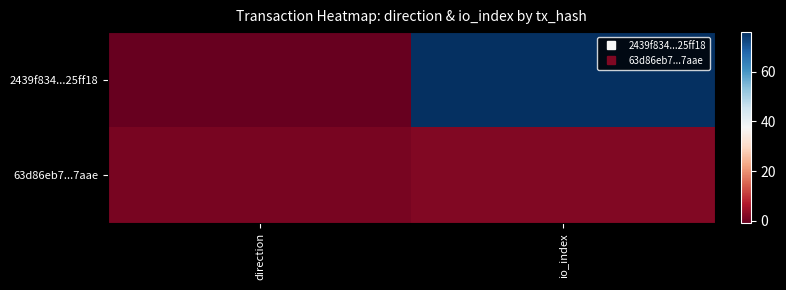

List the series in order of their peak value, highest first.

2439f834...25ff18, 63d86eb7...7aae